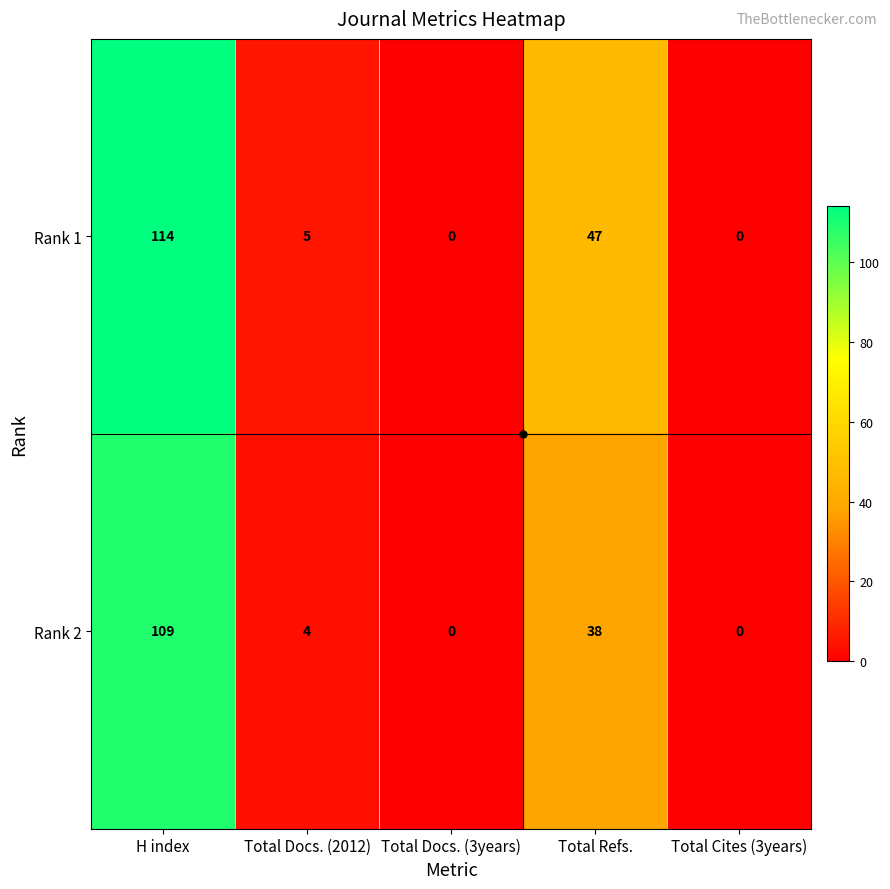

At how many categories does at least one series exceed 6?

2